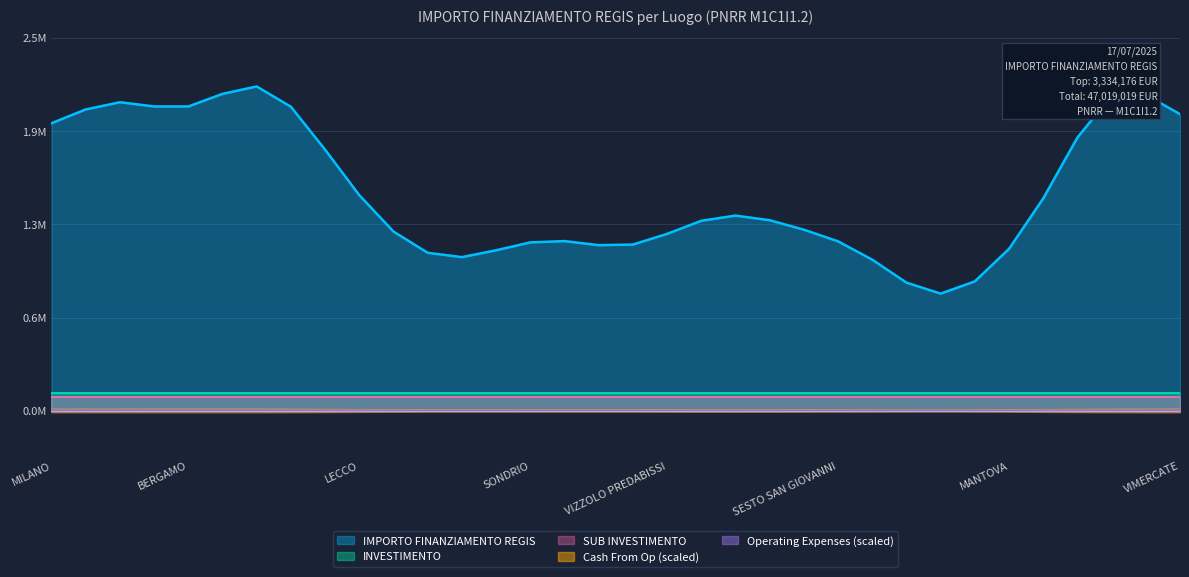

Which series has the largest total across all categories?

IMPORTO FINANZIAMENTO REGIS